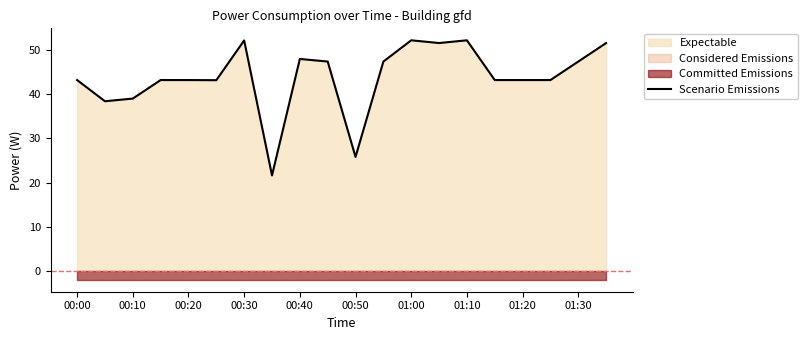

True or false: Scenario Emissions has a value of 22.2 at 01:10.

False